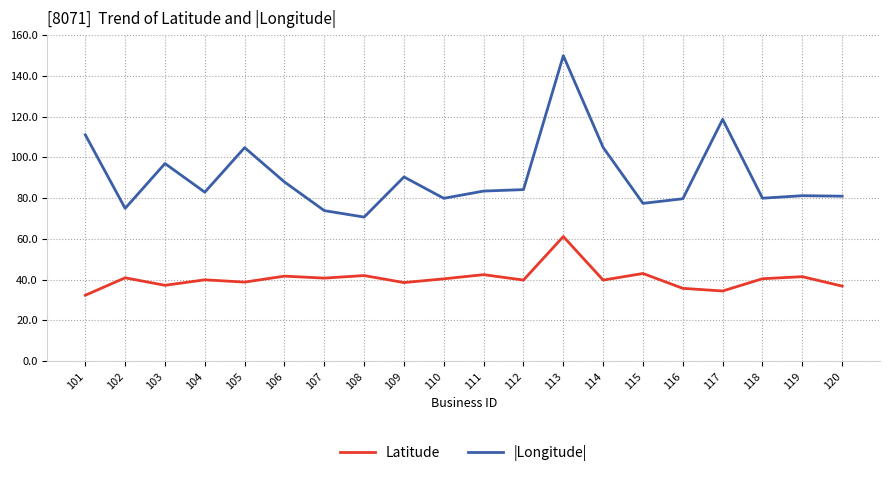

What is the total value across all series at 102?

115.9